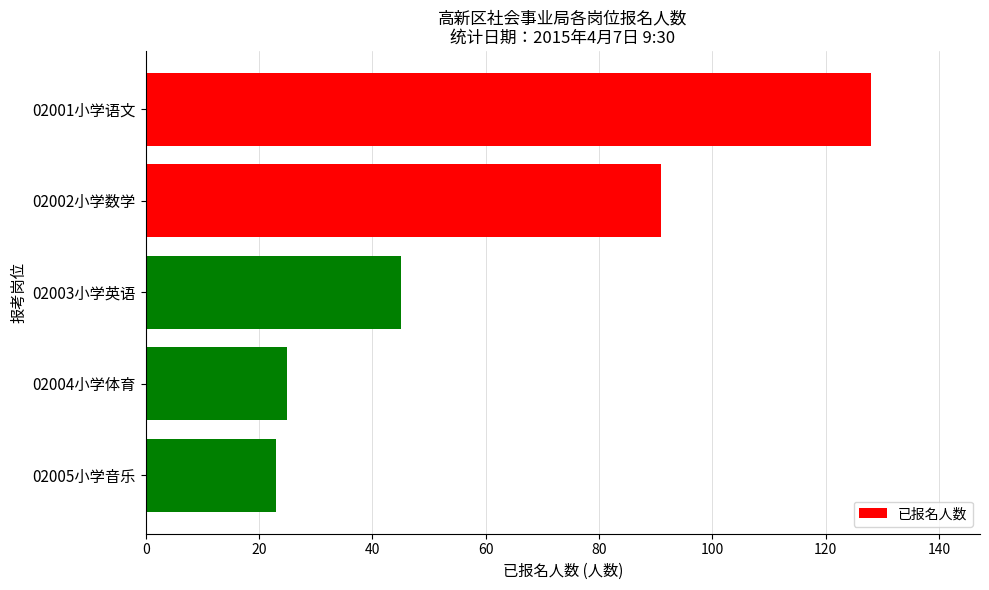

How many bars are there in total?

5